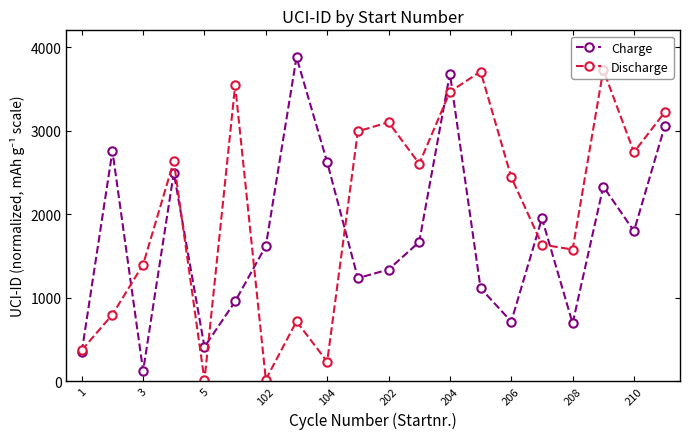

How many lines are shown in the chart?

2